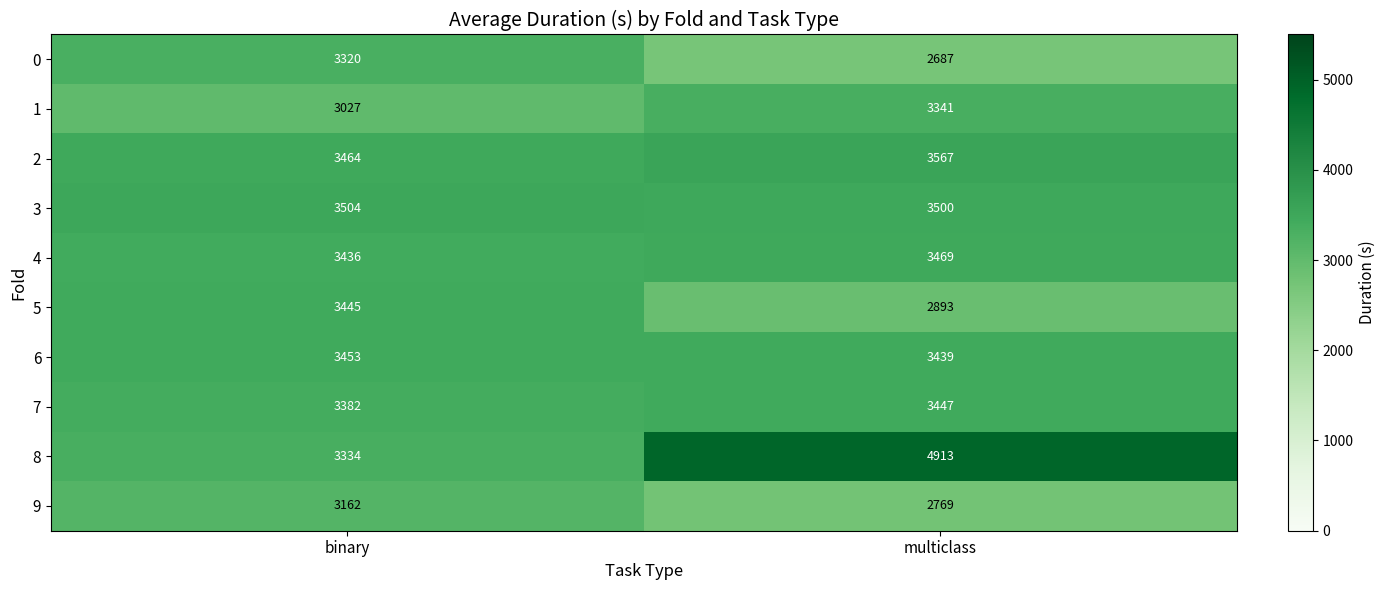

Which series has the widest spread of values?

8